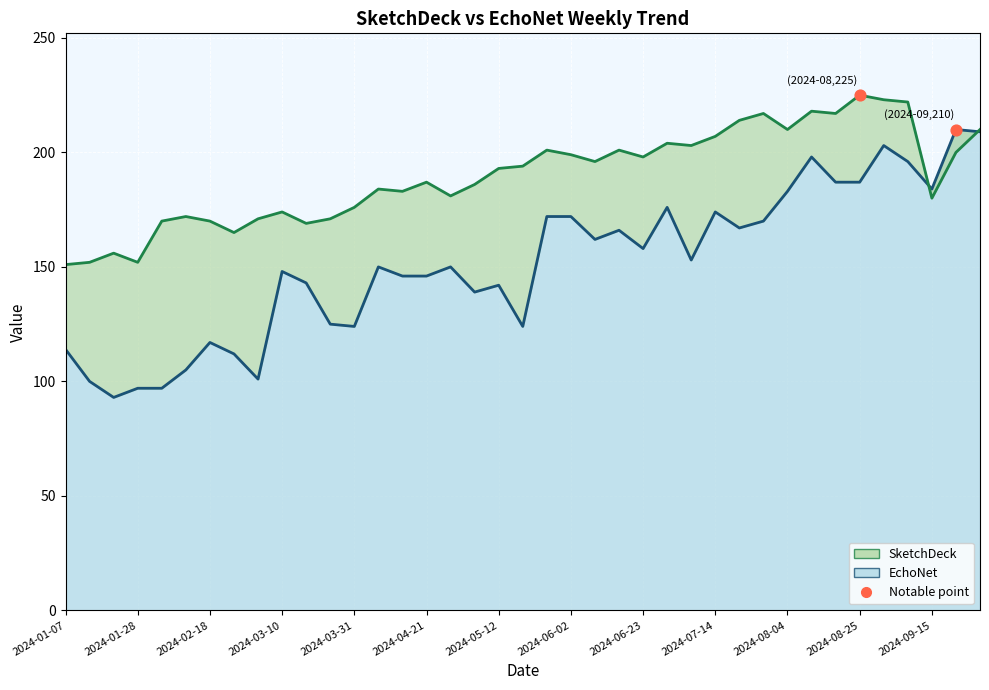

At how many categories does at least one series exceed 126?

39